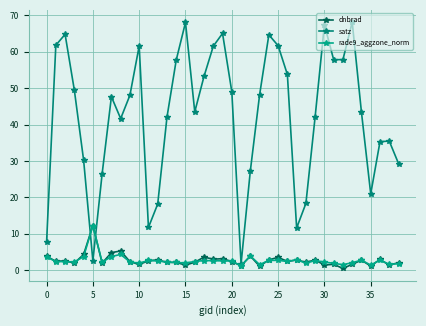

How many series are shown in this chart?

3